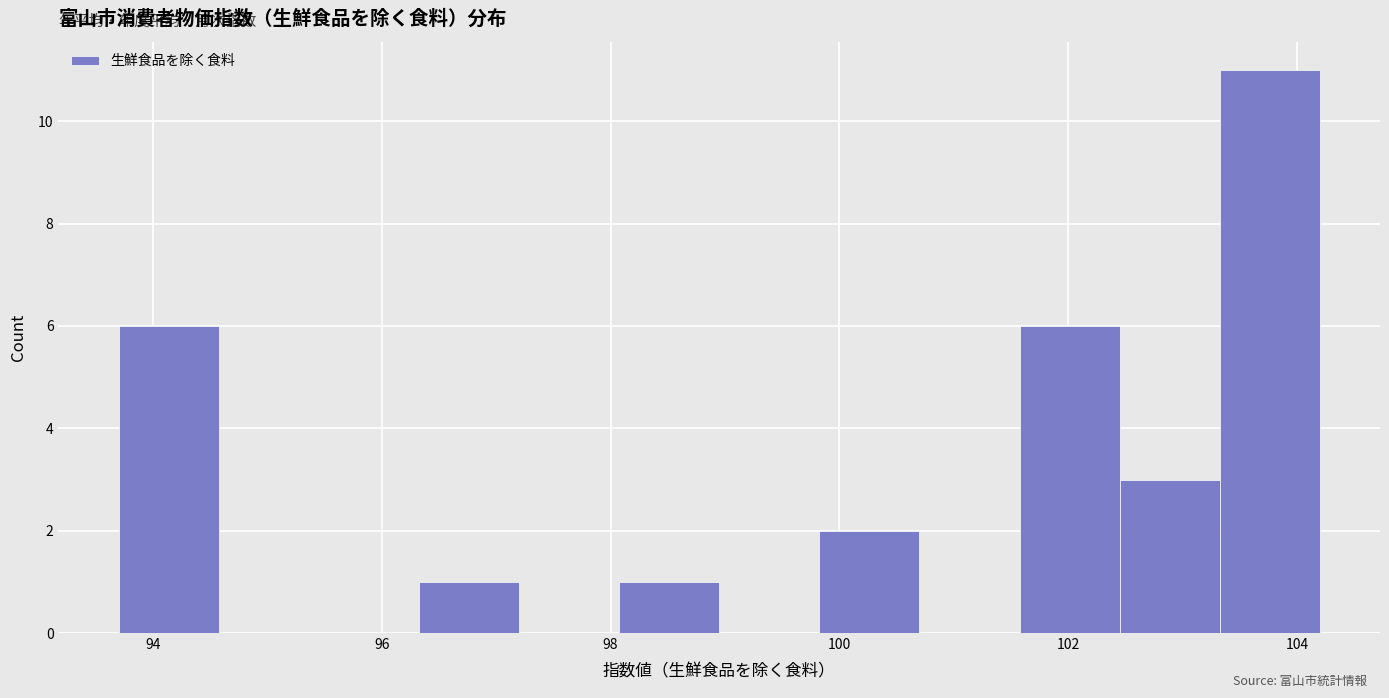

Reading left to right, list every bar in this chart as the range it spans on the x-axis followed by its height. Neither the bar edges nor the heights are printed on the chart, so give them approximately, as read against the axes.

93.8 to 94.6: 6
94.6 to 95.4: 0
95.4 to 96.4: 0
96.4 to 97.2: 1
97.2 to 98.0: 0
98.0 to 99.0: 1
99.0 to 99.8: 0
99.8 to 100.8: 2
100.8 to 101.6: 0
101.6 to 102.4: 6
102.4 to 103.4: 3
103.4 to 104.2: 11